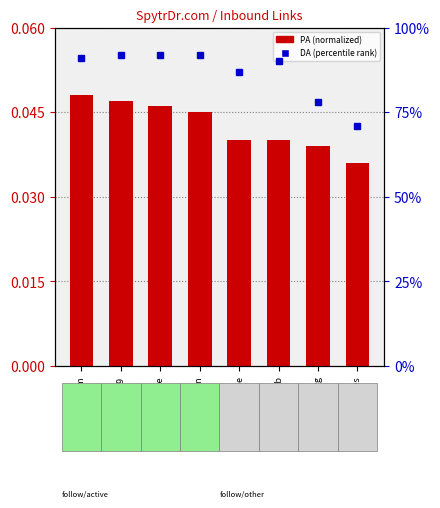

What is the difference between the highest and lowest values at oocities.org?

78.0